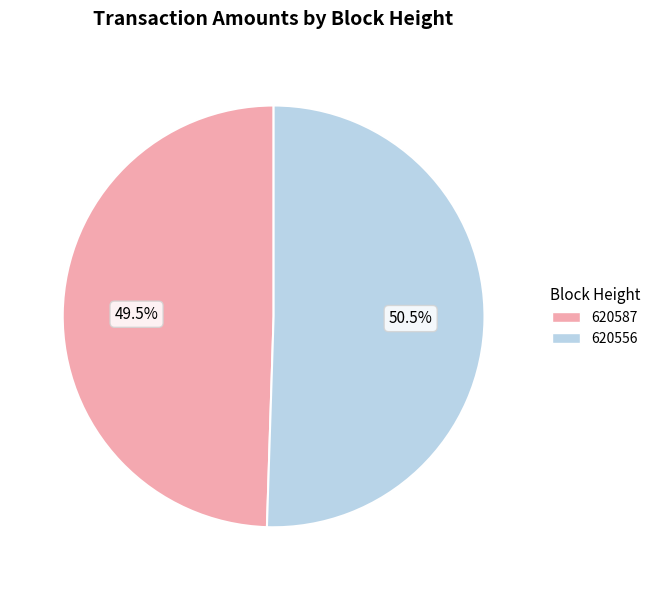

Rank the categories by value from highest to lowest.

620556, 620587